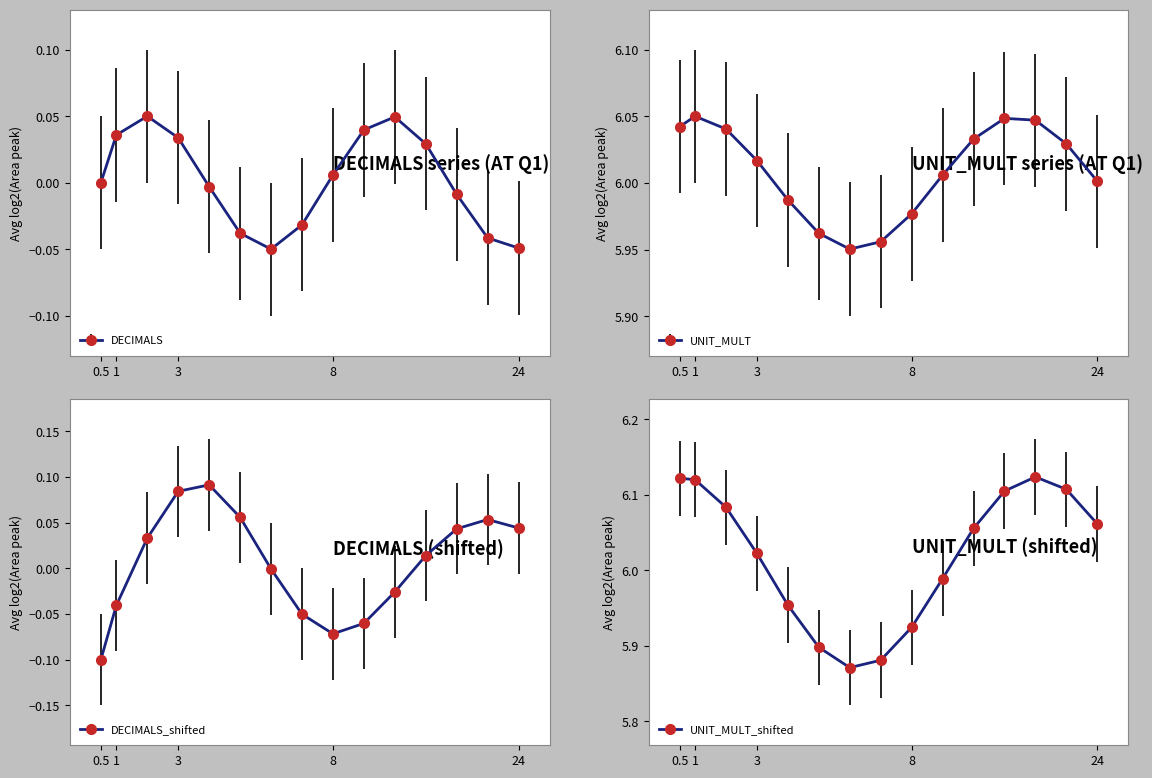

True or false: DECIMALS and UNIT_MULT cross at least once.

False